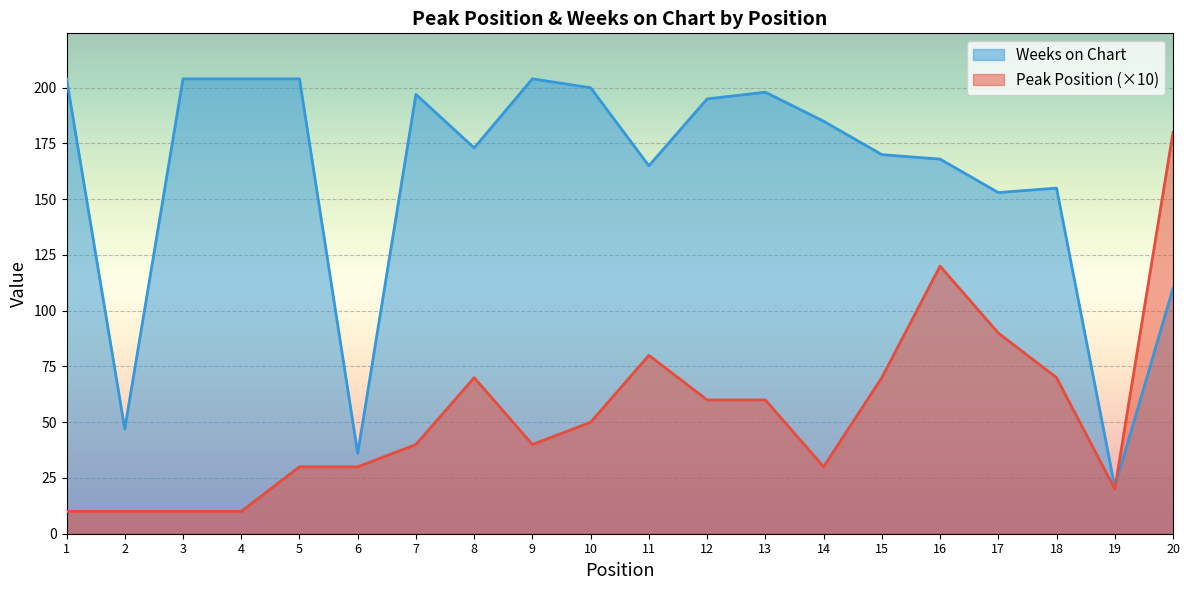

How many interior local valleys does the Weeks on Chart series have?

6